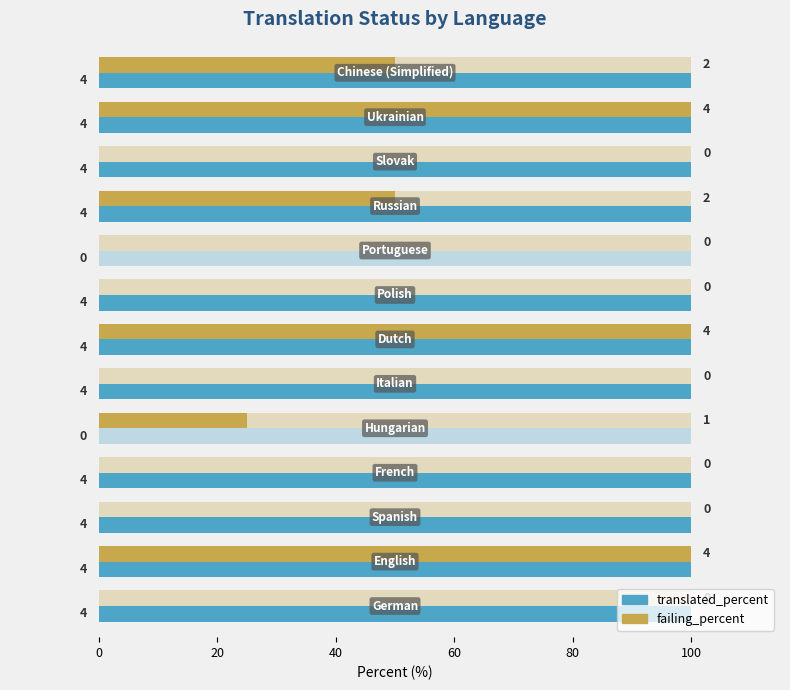

Count the number of data series in this chart.

2